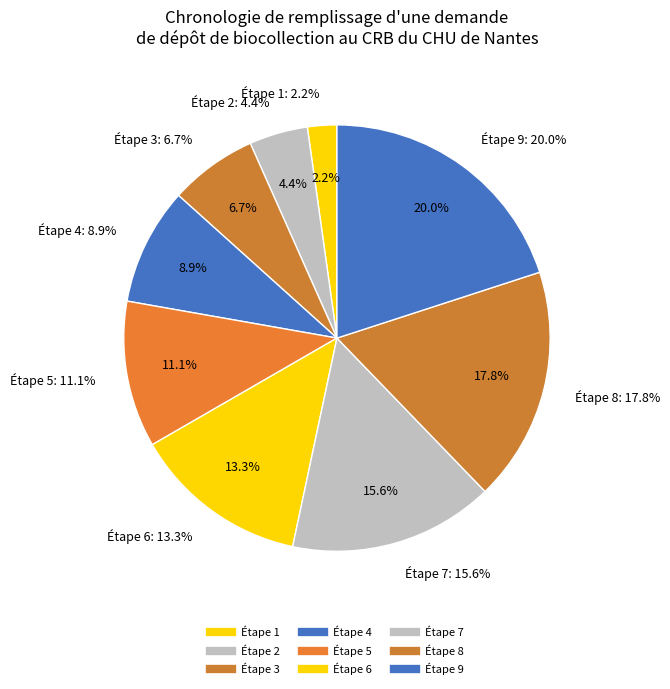

Count the number of slices in the pie.

9